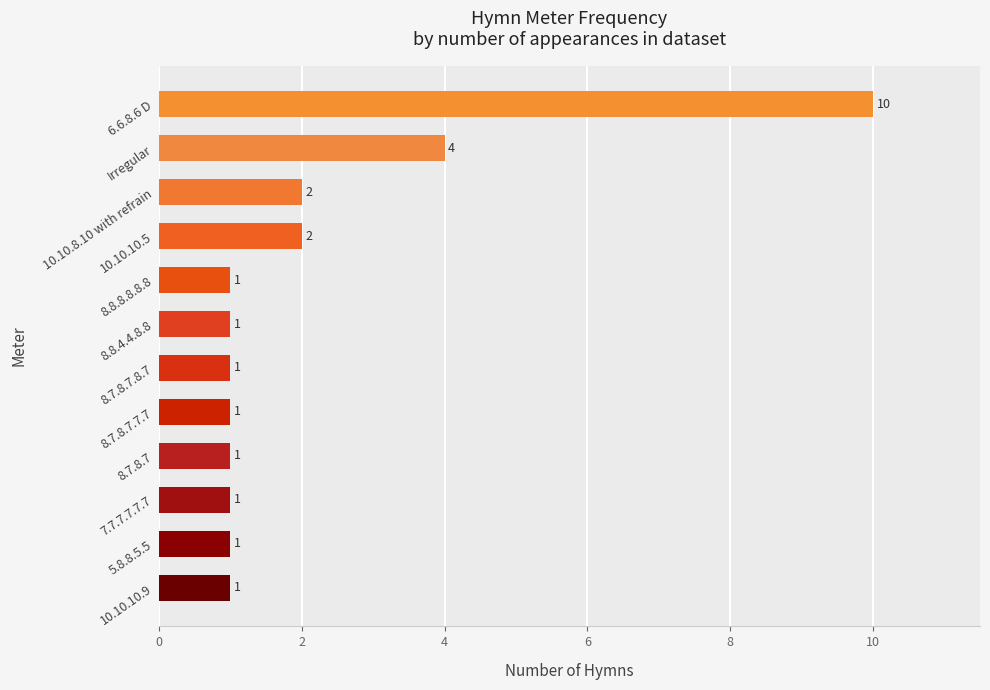

Approximately how many times larger is the value at 10.10.10.9 compared to 5.8.8.5.5?

1.0